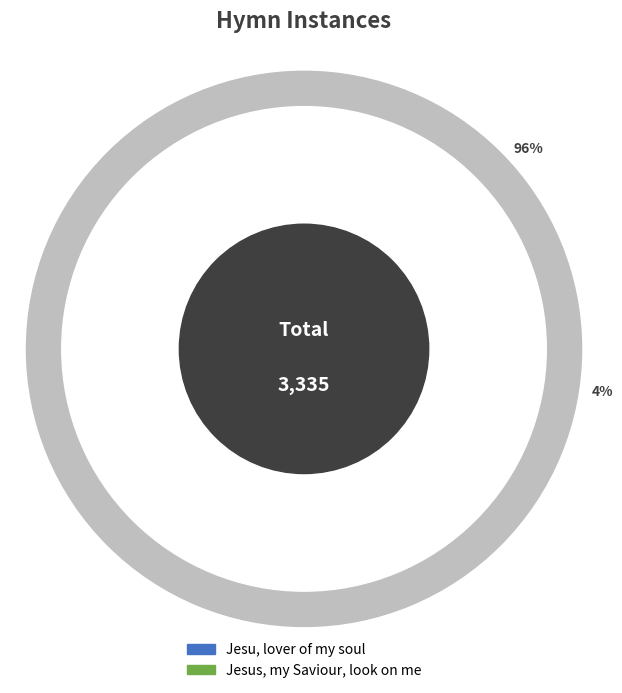

Which has a higher value, Jesu, lover of my soul or Jesus, my Saviour, look on me?

Jesu, lover of my soul